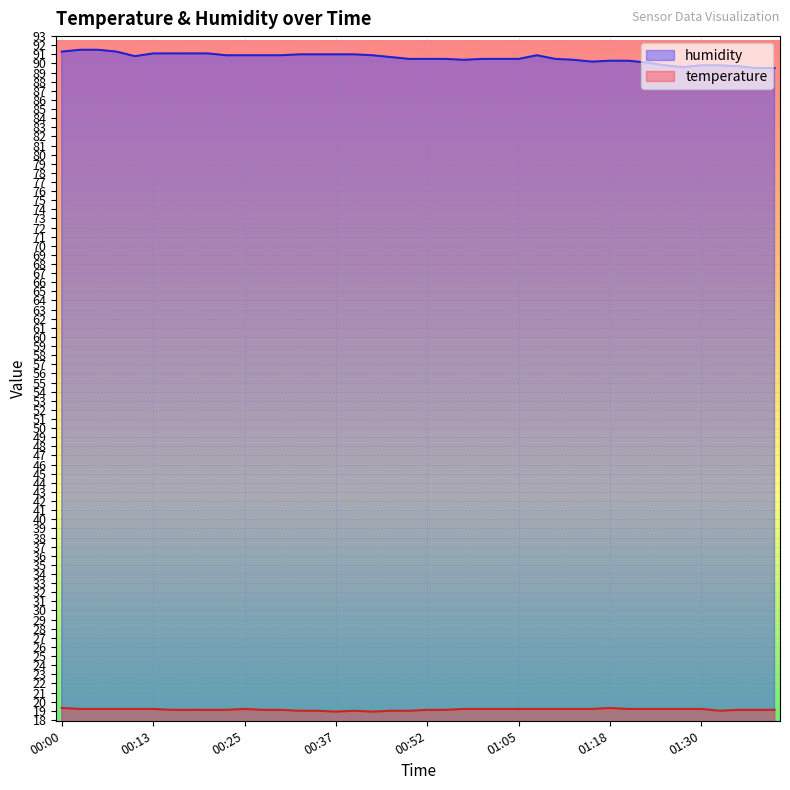

What is the difference between the second highest and second lowest values in the humidity series?

2.0